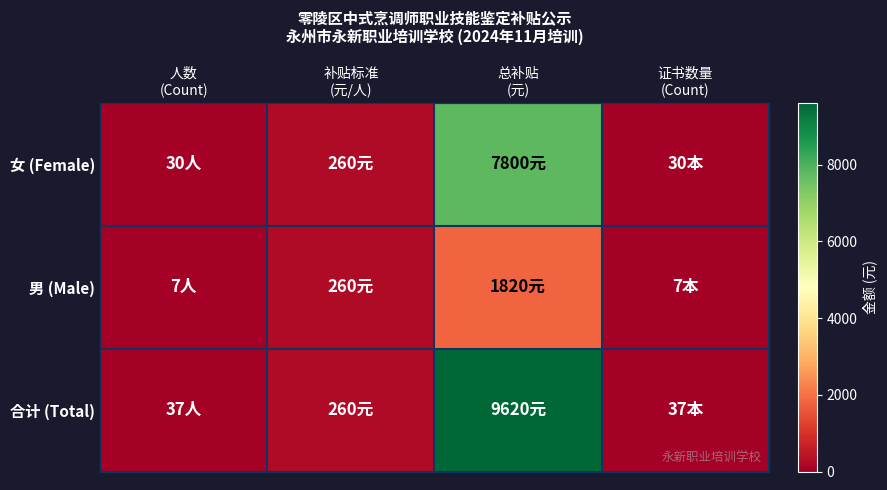

Reading left to right, list all the values displayed in this chart.

女 (Female): 人数
(Count)=30	补贴标准
(元/人)=260	总补贴
(元)=7800	证书数量
(Count)=30
男 (Male): 人数
(Count)=7	补贴标准
(元/人)=260	总补贴
(元)=1820	证书数量
(Count)=7
合计 (Total): 人数
(Count)=37	补贴标准
(元/人)=260	总补贴
(元)=9620	证书数量
(Count)=37